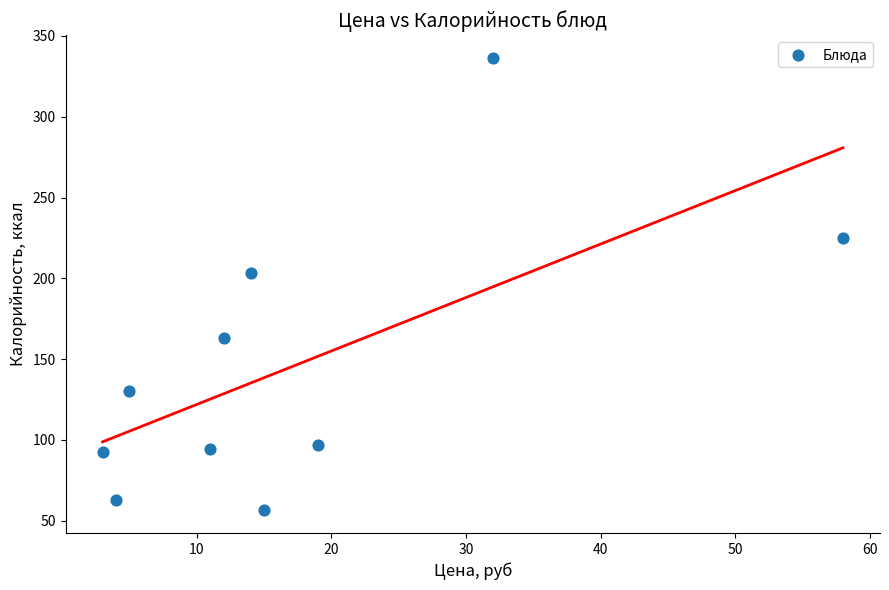

What is the average Y value?

146.1